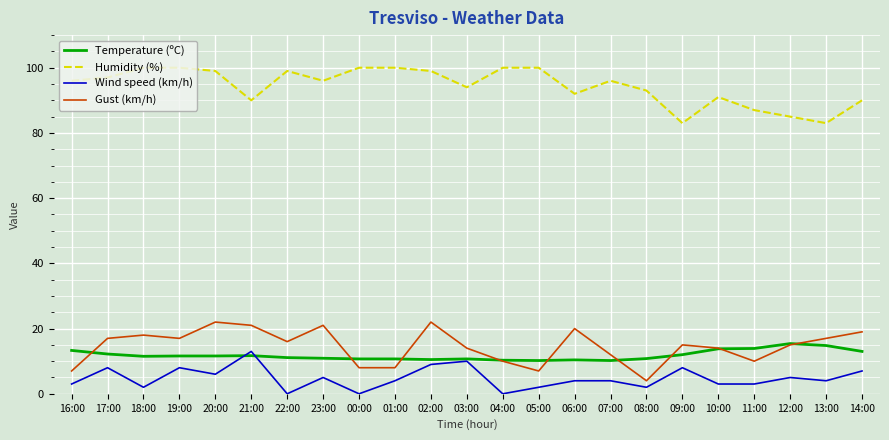

What is the greatest value displayed?

100.0